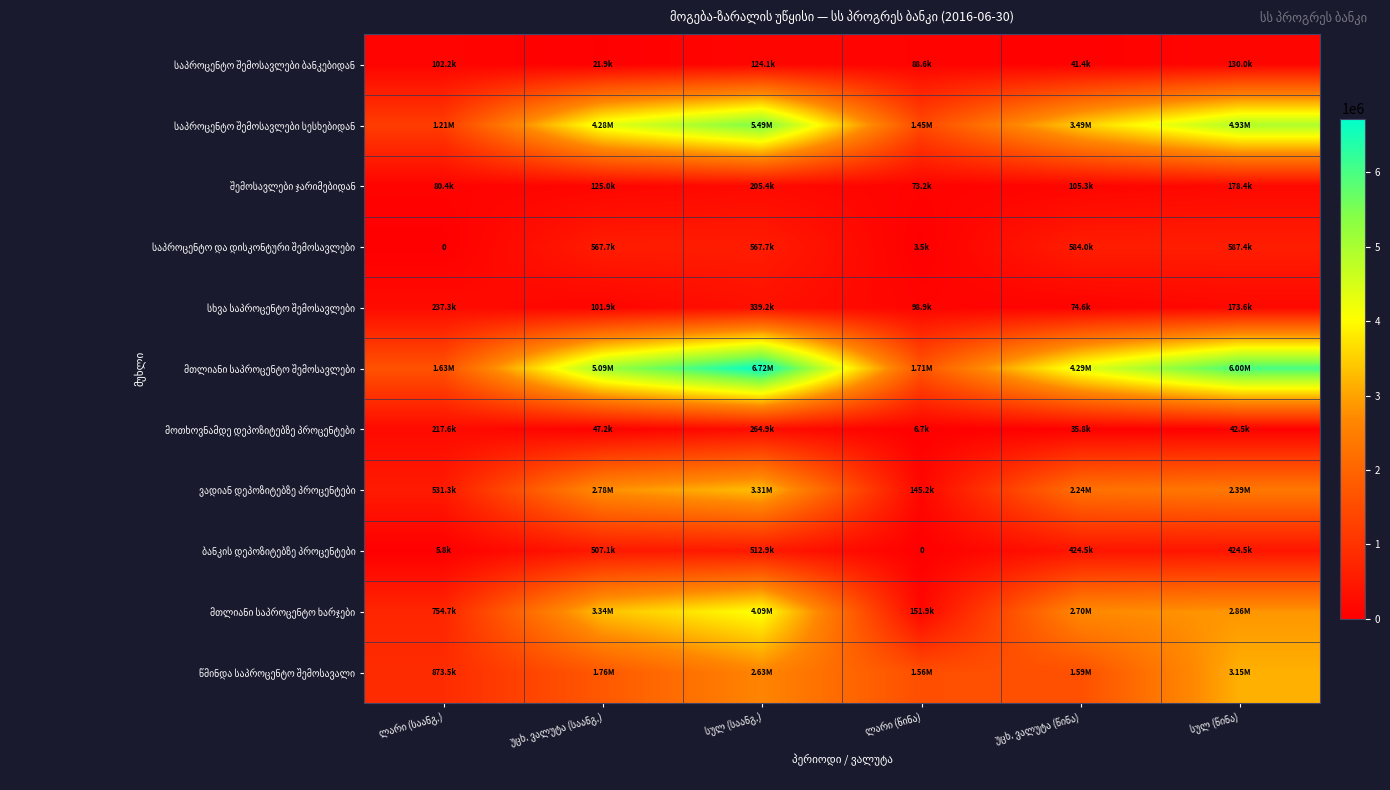

At how many categories does at least one series exceed 3213205?

4